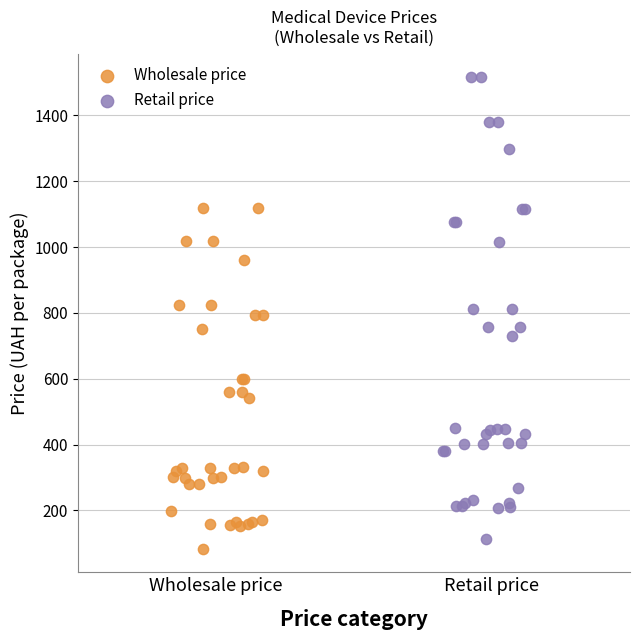

Which series reaches the maximum Y coordinate?

Retail price